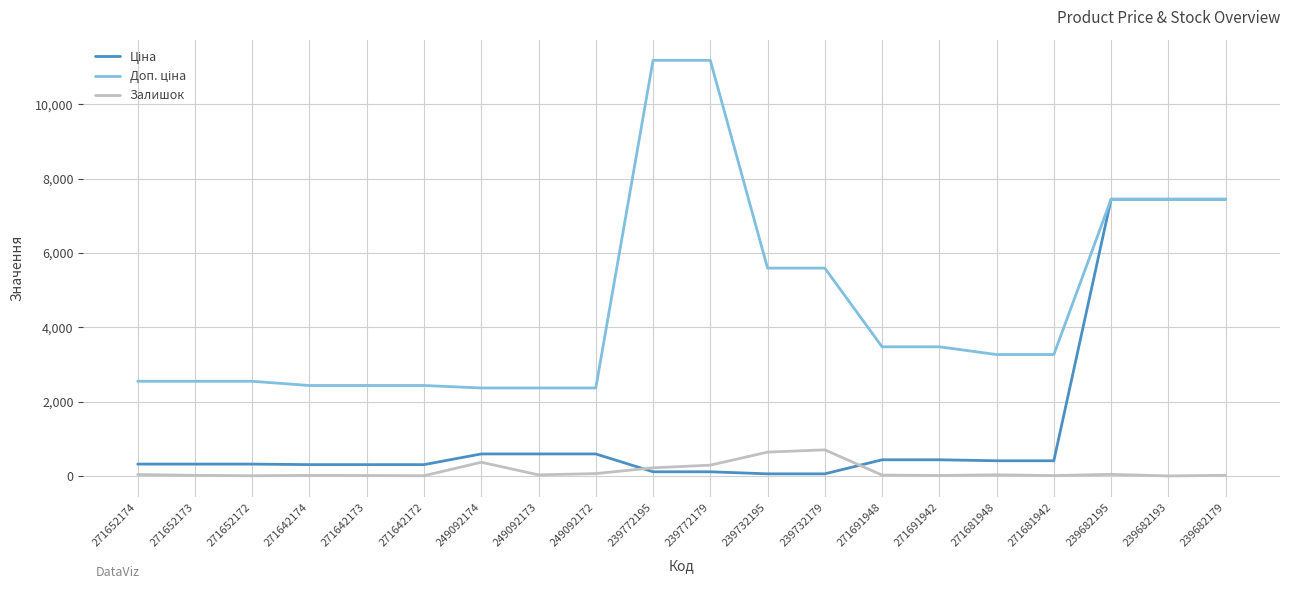

The Залишок series shows 10.0 at 271681942. True or false?

True